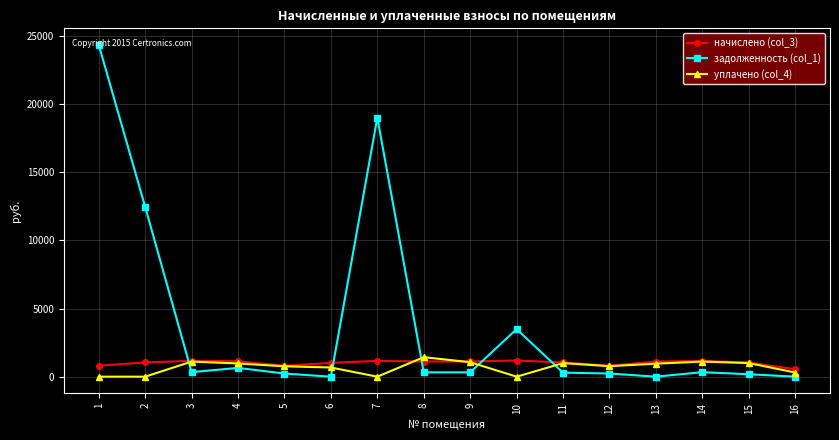

Where do задолженность (col_1) and уплачено (col_4) first cross each other?

2 and 3